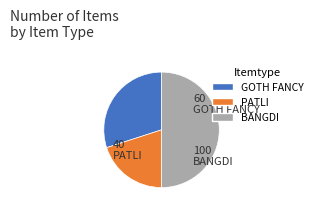

True or false: BANGDI accounts for 60% of the total.

False